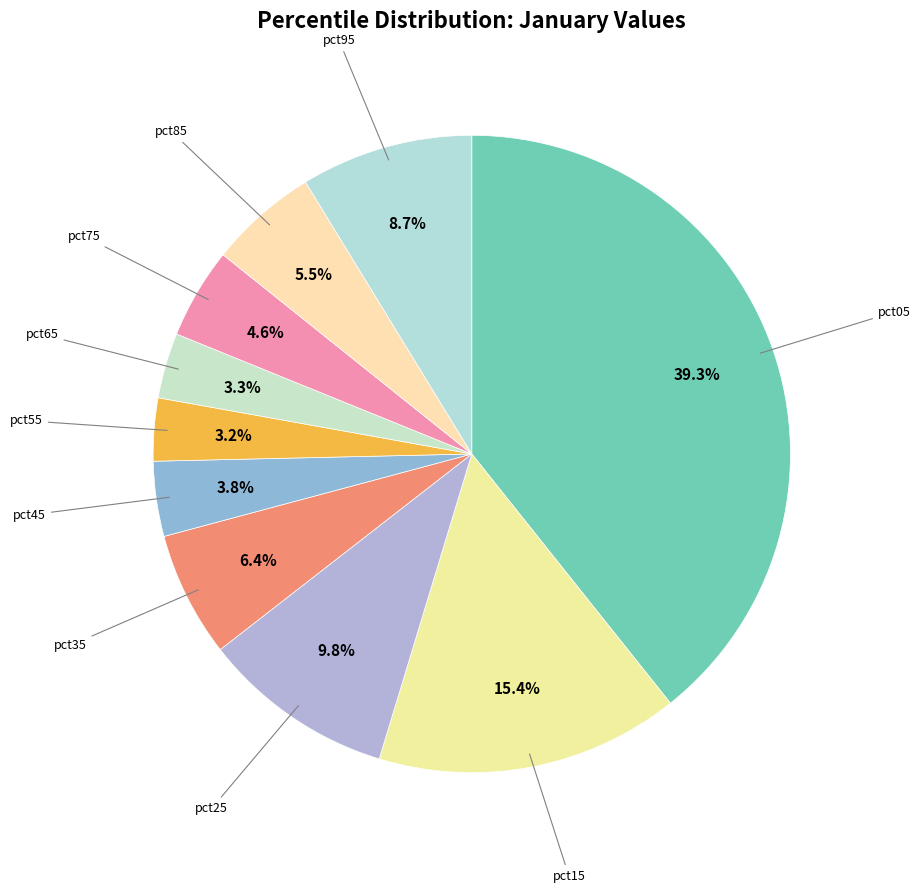

How many segments does this pie chart have?

10